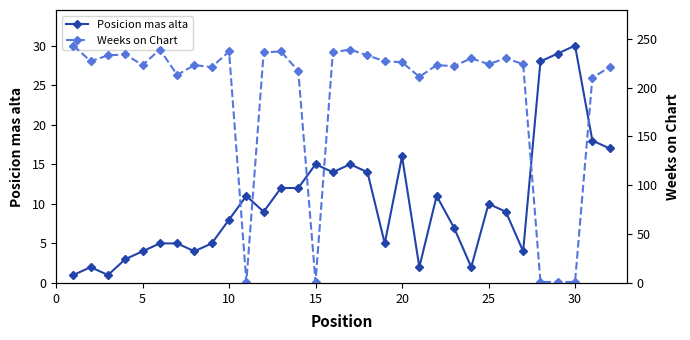

True or false: Posicion mas alta has more than 1 interior local peaks.

True